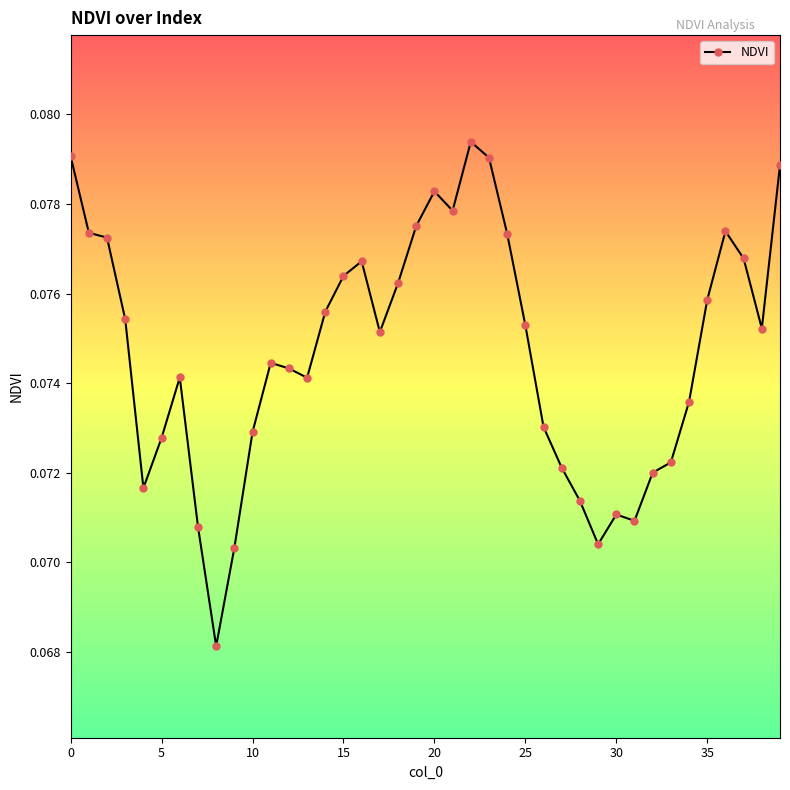

True or false: the data has more than 1 interior local peaks.

True